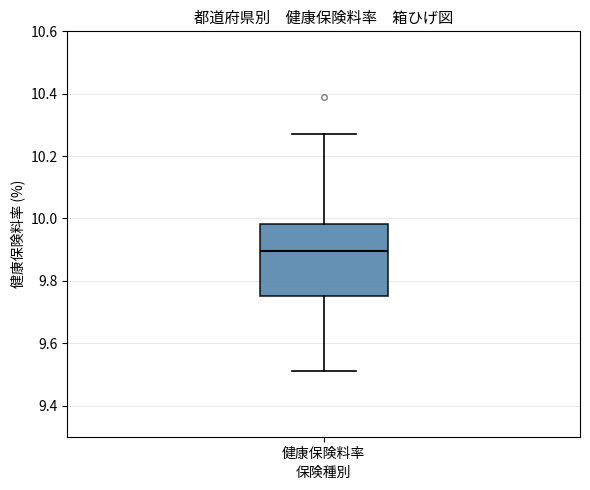

Read this box plot against the y-axis: the position of the median line, the range covered by the box, and the ends of both whiskers. The values are not printed on the chart, so give them approximately, as read against the axis.

median 9.90, box 9.76 to 9.98, whiskers 9.52 to 10.28